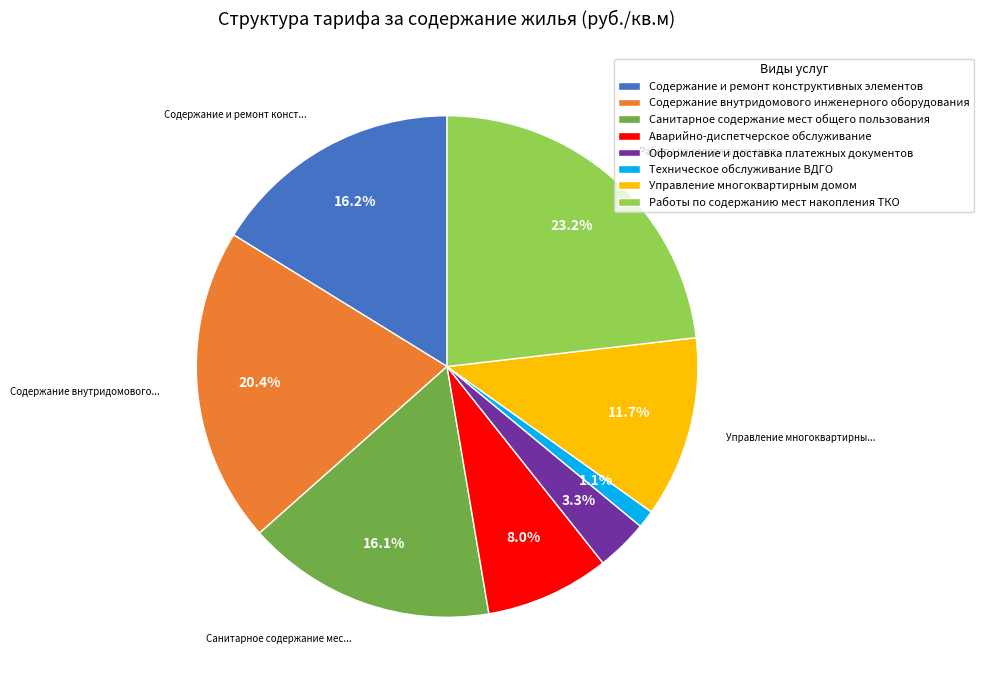

What percentage is the Санитарное содержание мест общего пользования slice, to the nearest percent?

16%